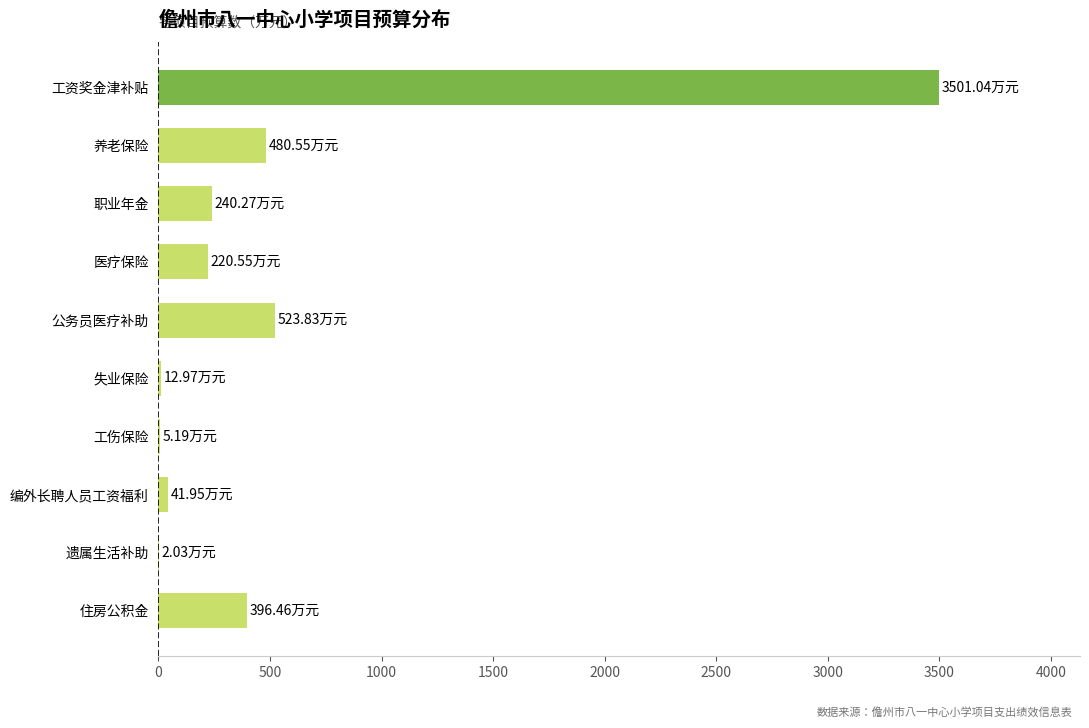

Between 住房公积金 and 工资奖金津补贴, which is larger?

工资奖金津补贴